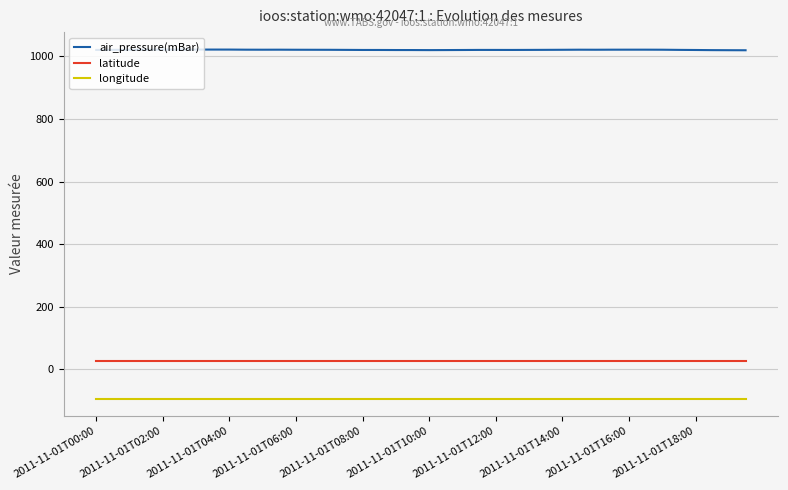

Which series has the largest total across all categories?

air_pressure(mBar)